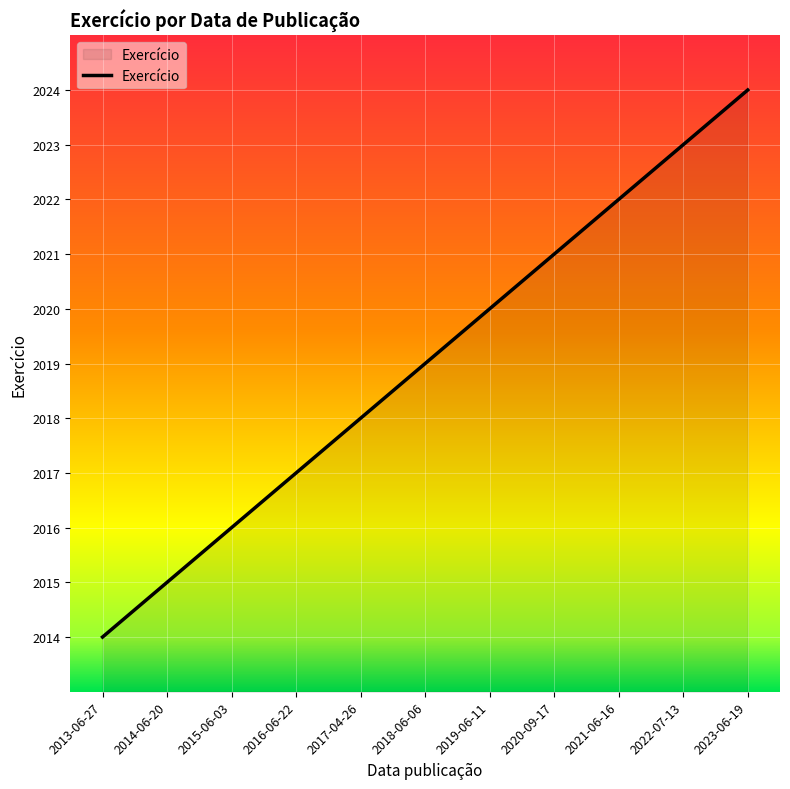

Reading left to right, extract all data points from this chart.

2013-06-27=2014	2014-06-20=2015	2015-06-03=2016	2016-06-22=2017	2017-04-26=2018	2018-06-06=2019	2019-06-11=2020	2020-09-17=2021	2021-06-16=2022	2022-07-13=2023	2023-06-19=2024